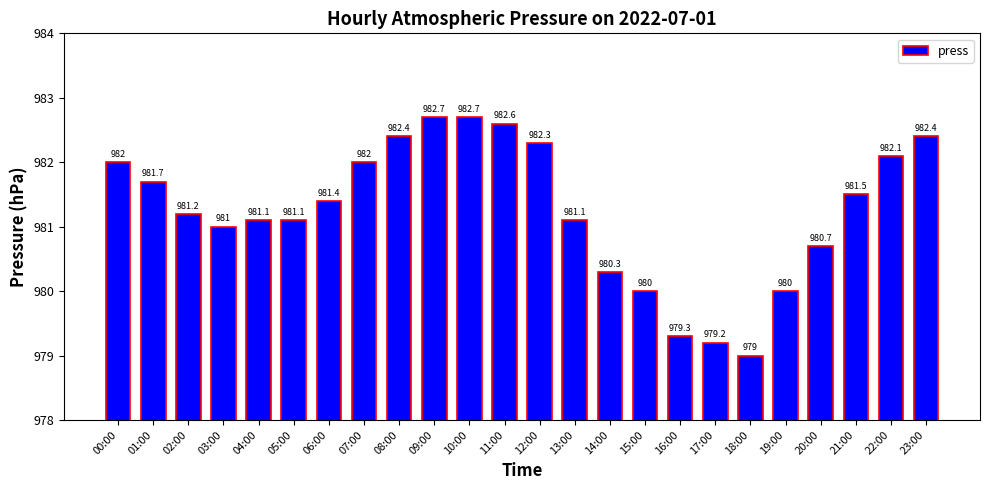

Between 00:00 and 05:00, which is larger?

00:00